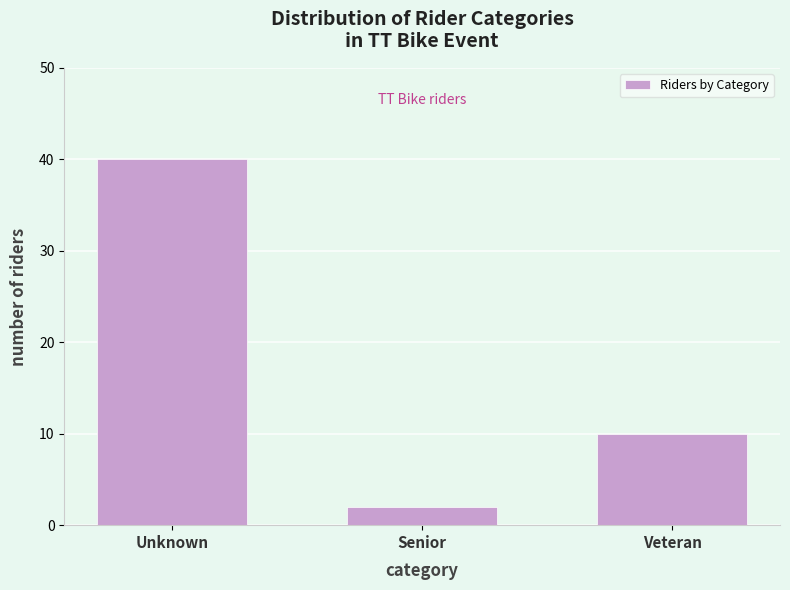

Reading right to left, extract all data points from this chart.

Veteran=10	Senior=2	Unknown=40